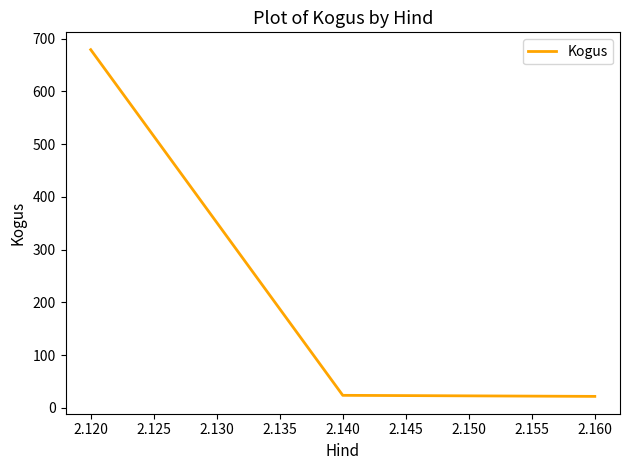

How many lines are shown in the chart?

1